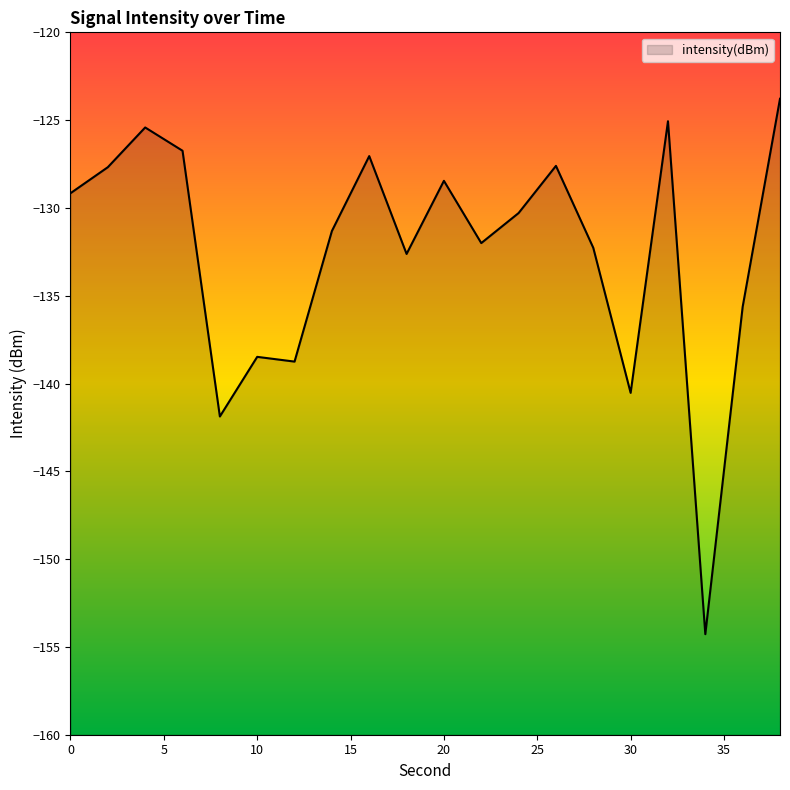

Reading left to right, extract all data points from this chart.

-129.2	-127.7	-125.4	-126.7	-141.9	-138.5	-138.8	-131.3	-127.0	-132.6	-128.5	-132.0	-130.3	-127.6	-132.3	-140.5	-125.1	-154.3	-135.6	-123.8